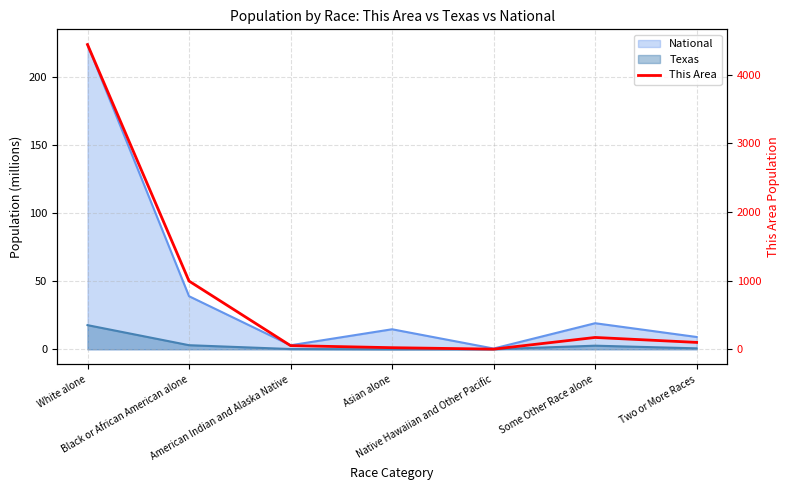

What is the label of the 1st point from the right?

Two or More Races